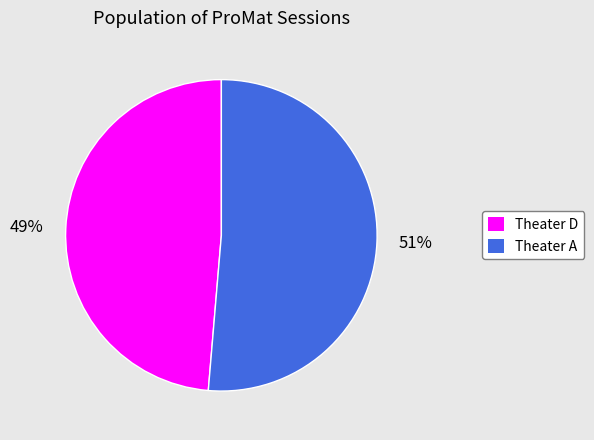

Which category accounts for the majority?

Theater A